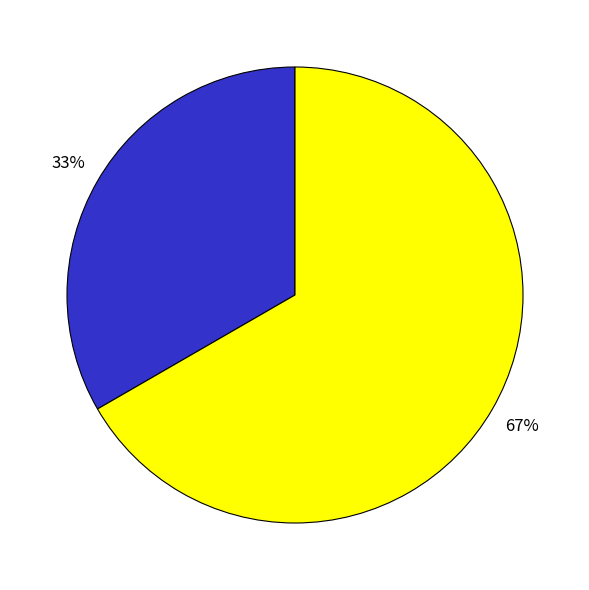

Is there any slice that represents more than half of the pie?

Yes